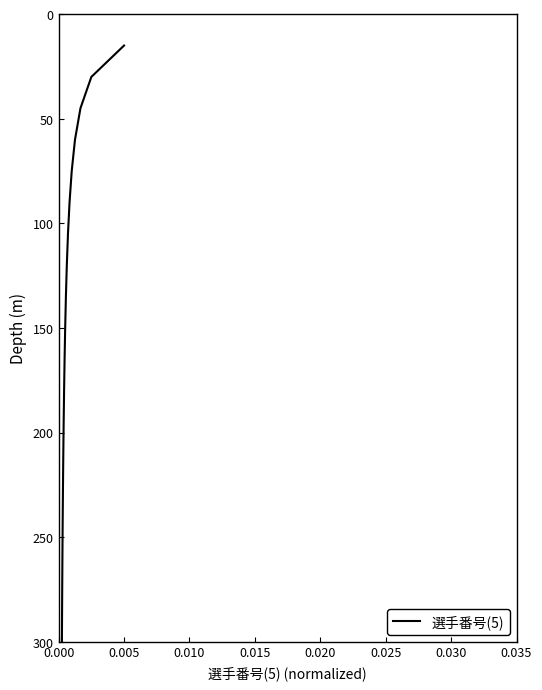

True or false: the data has more than 1 interior local peaks.

False